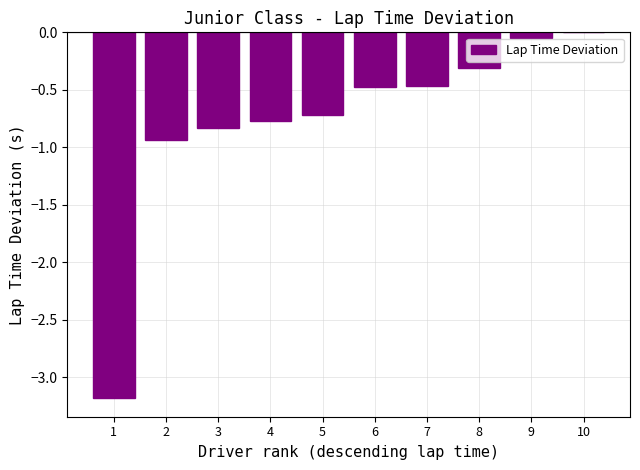

Is it true that the value at 5 is -1.0?

False